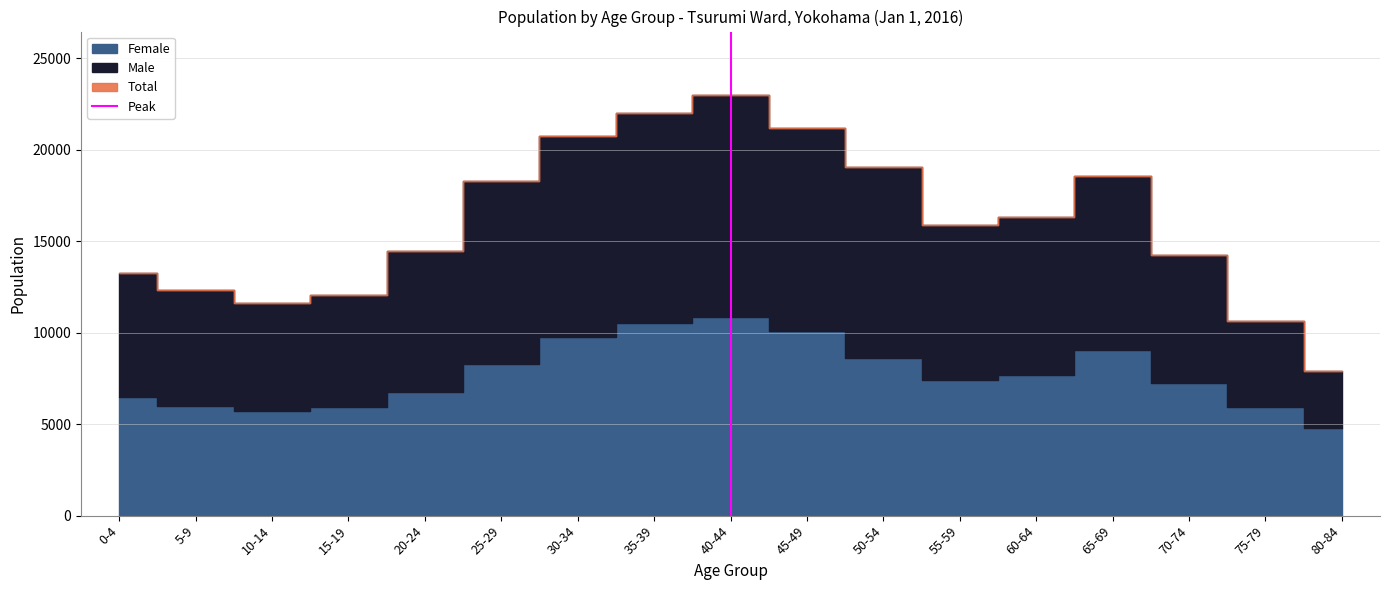

What position from the left is 5-9?

2